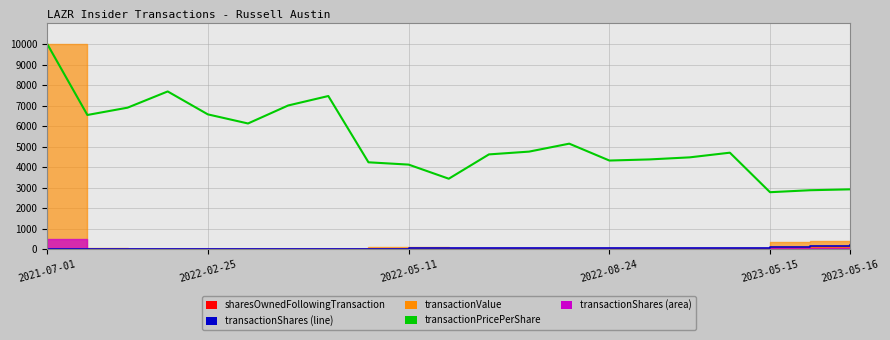

What is the difference between the maximum and minimum values in the sharesOwnedFollowingTransaction (line) series?

208.5